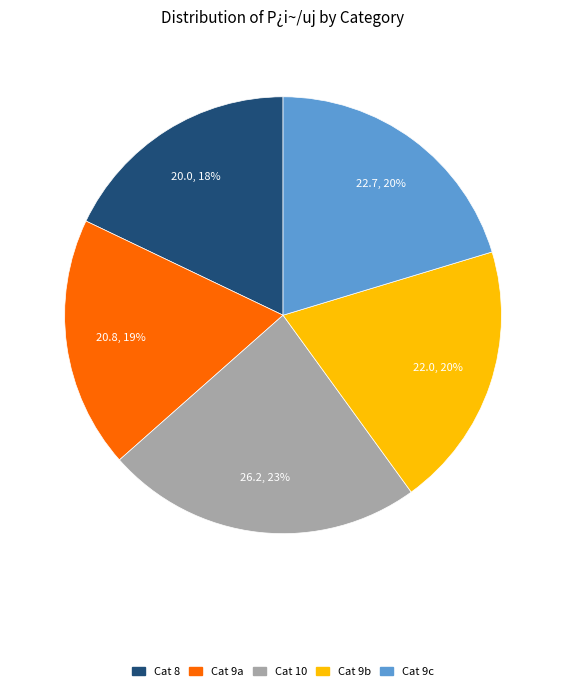

How many slices are in this pie chart?

5